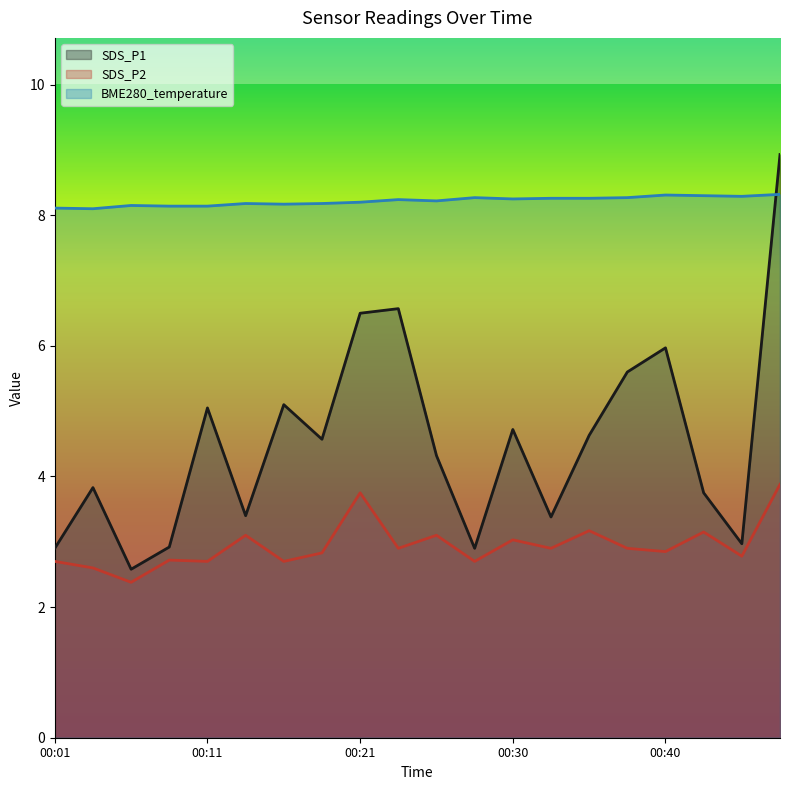

True or false: SDS_P1 and SDS_P2 cross at least once.

False